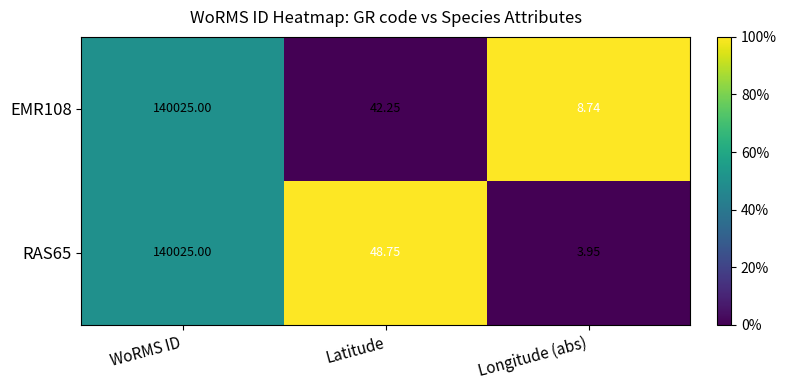

Where is EMR108 nearest to the value 70016?

Latitude